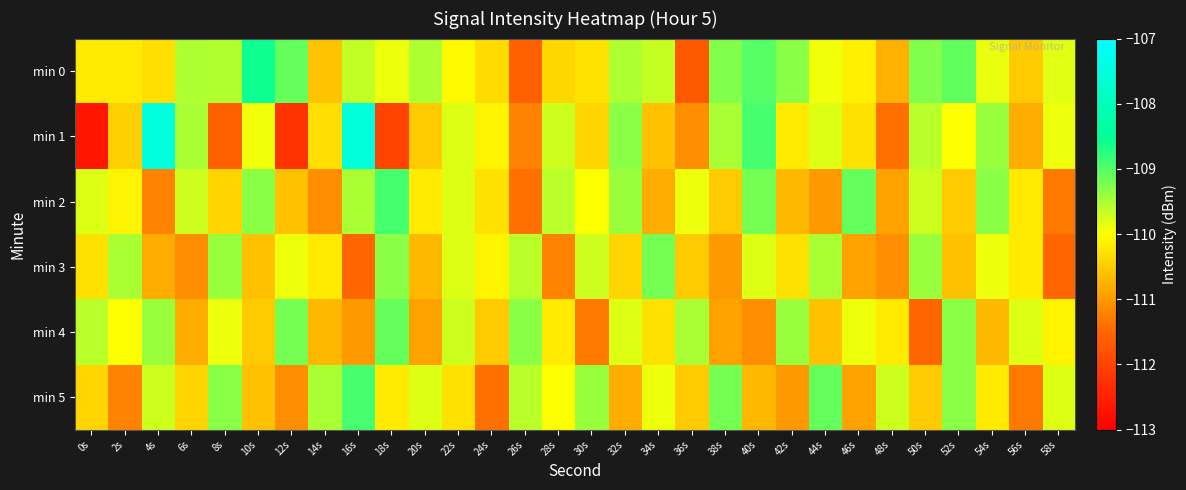

List the series in order of their peak value, lowest first.

min 3, min 4, min 2, min 5, min 0, min 1